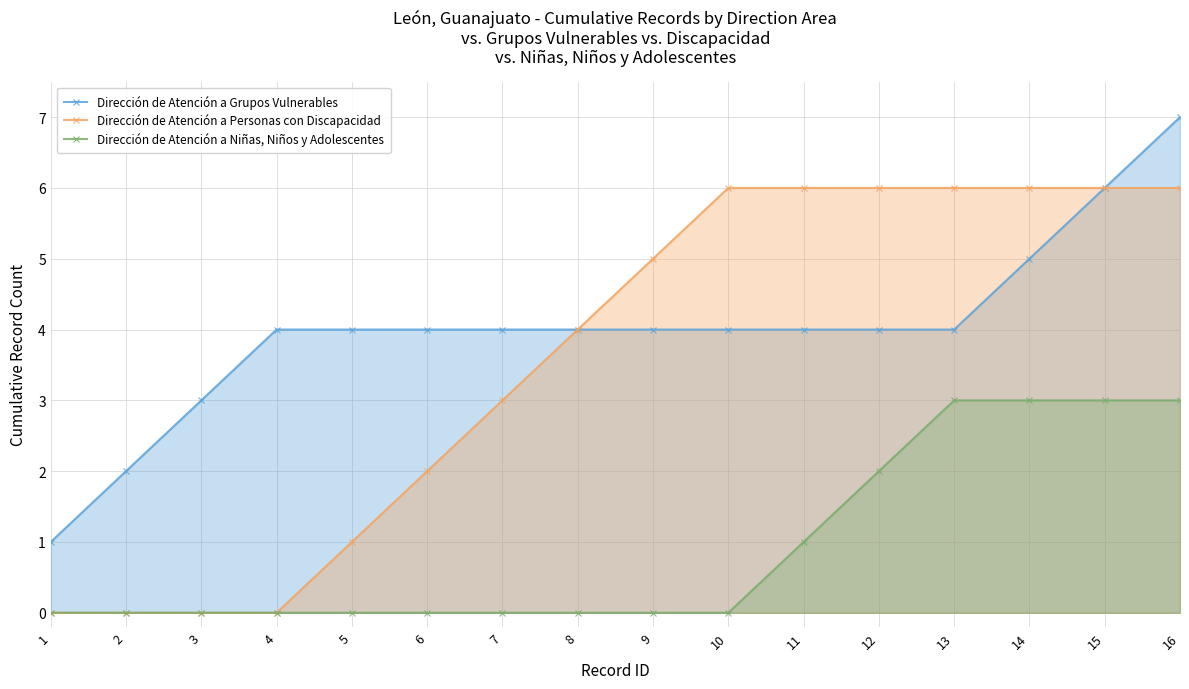

The Dirección de Atención a Personas con Discapacidad series shows -3 at 4. True or false?

False